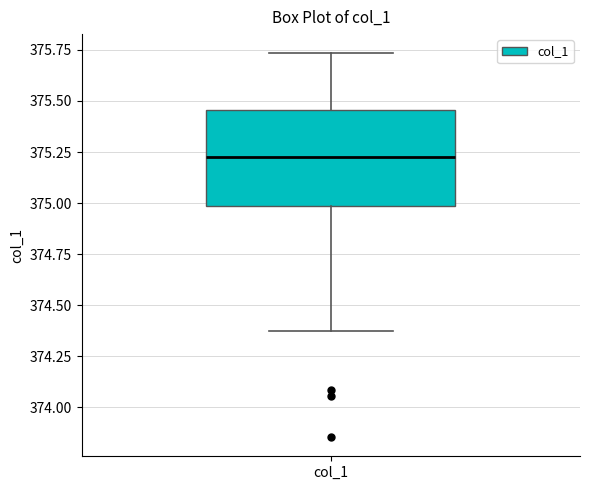

Where does the upper whisker of the box for col_1 end on the y-axis? The values are not printed on the chart, so give them approximately, as read against the axis.

375.75